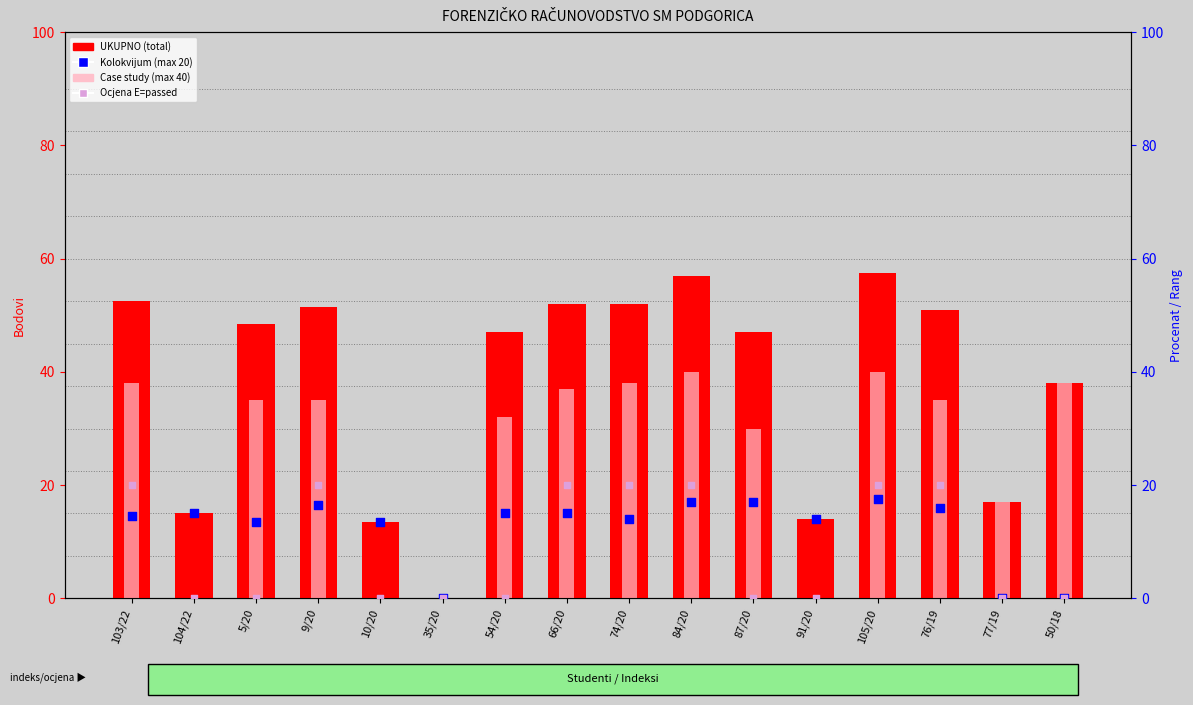

Which series contains the highest Y value?

UKUPNO (total)